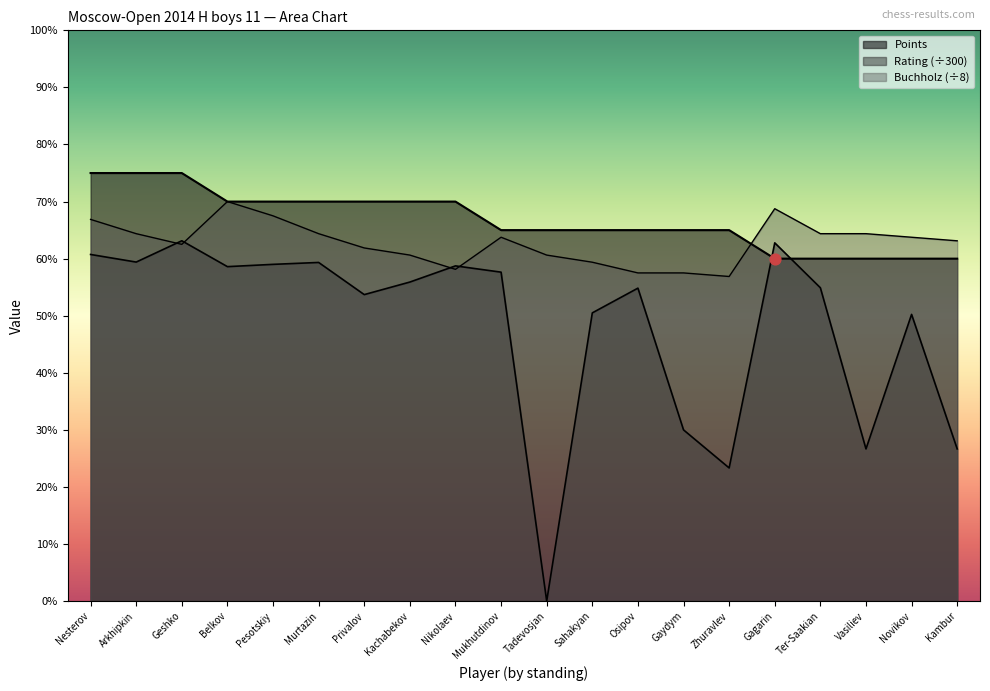

What is the total value across all series at Sahakyan?

17.5